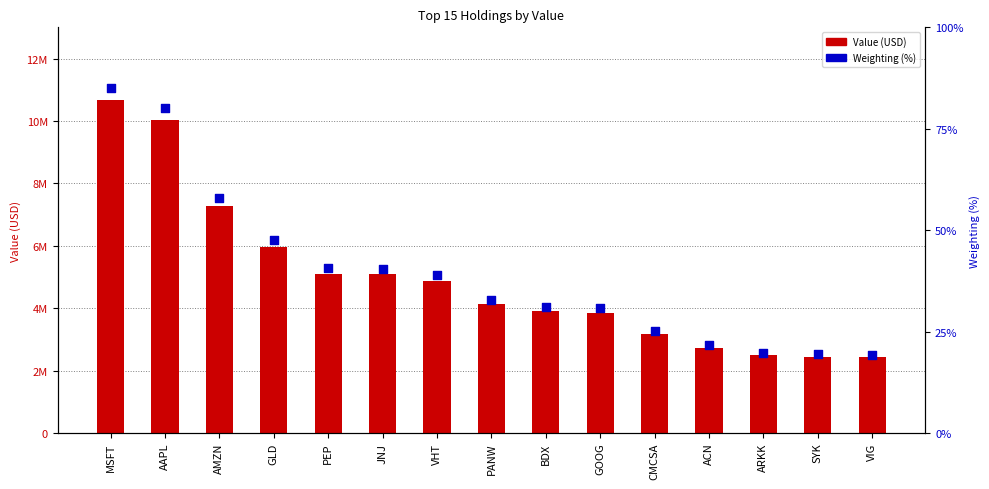

At how many categories does at least one series exceed 6643324?

3